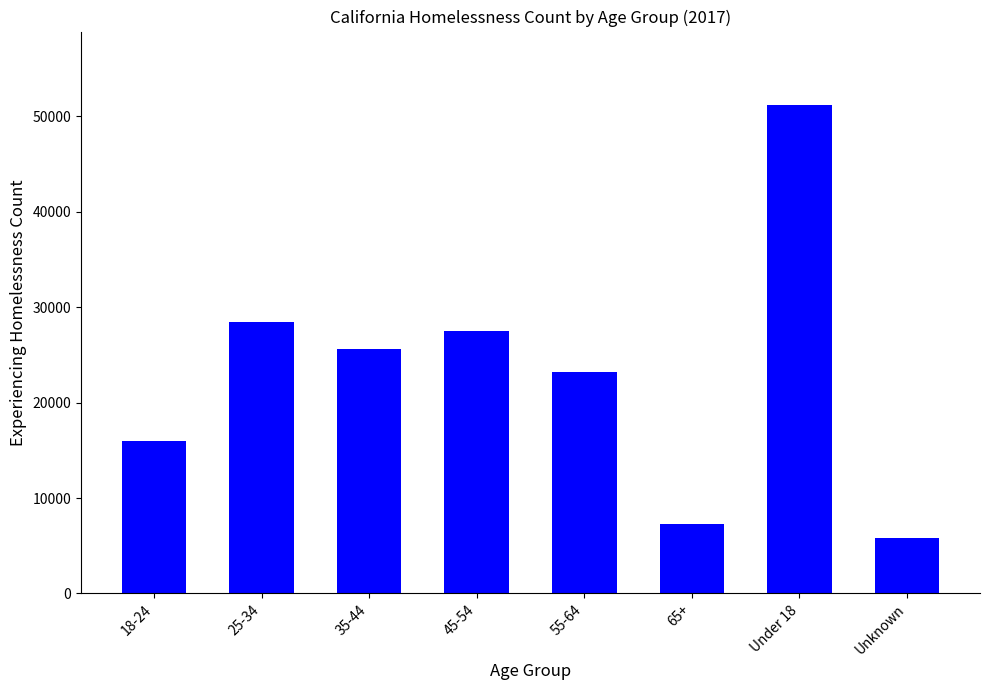

What is the sum of the values at 18-24 and 55-64?

39195